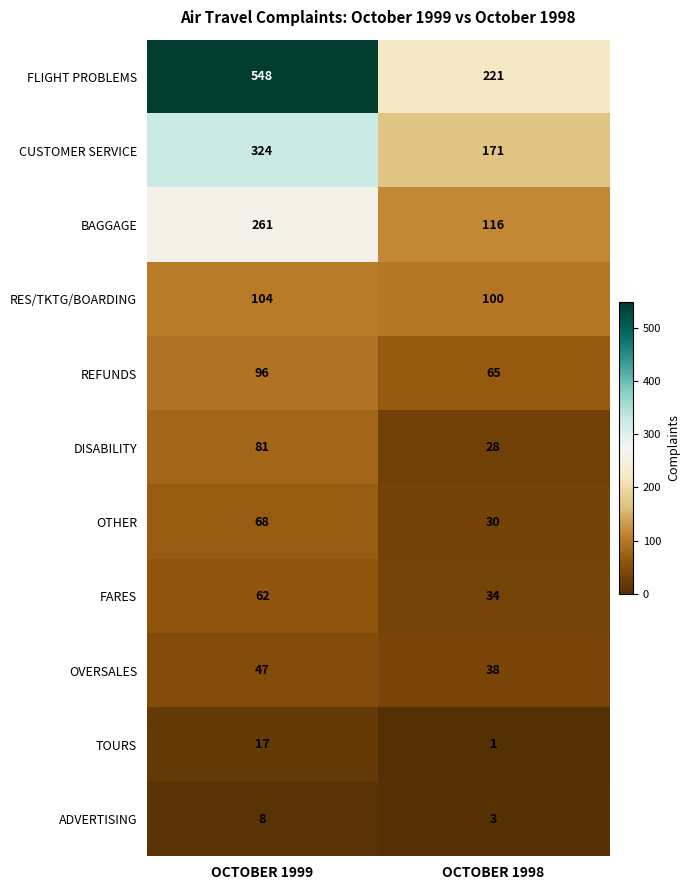

What is the sum of all DISABILITY values?

109